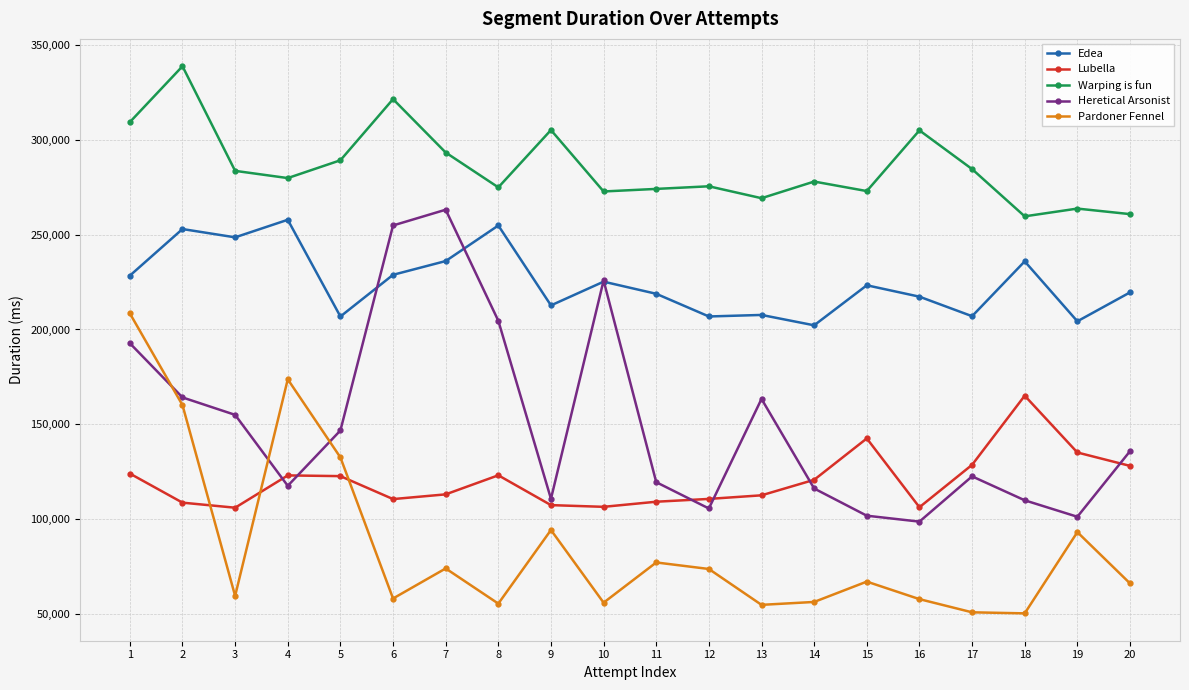

Between 12 and 18, which series saw the biggest shift?

Lubella